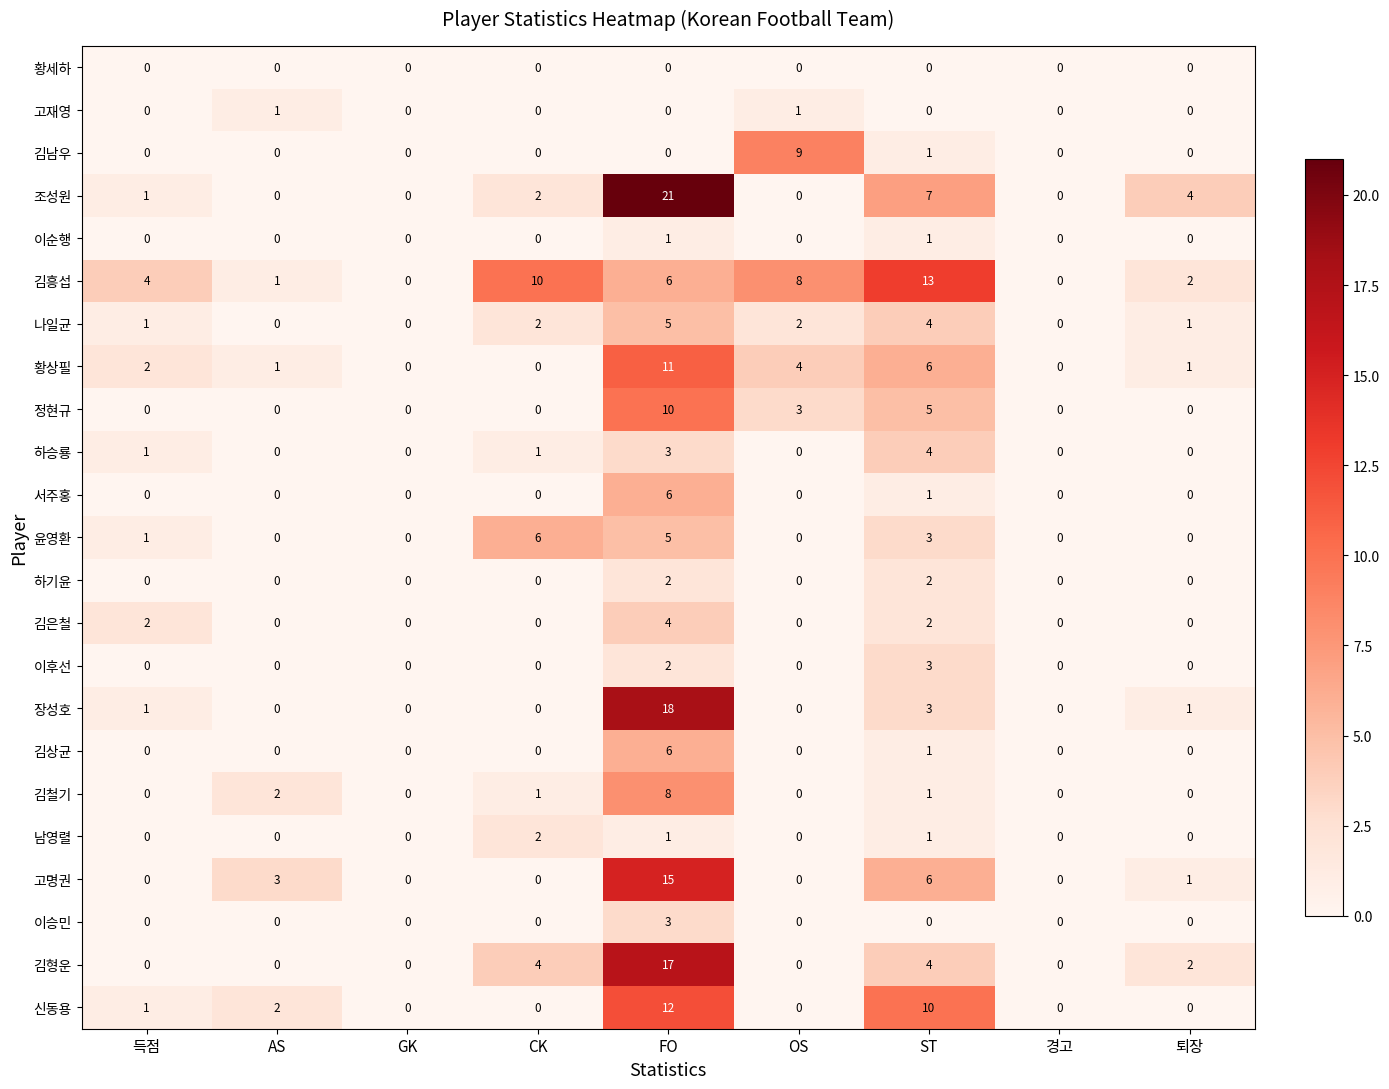

At how many categories does at least one series exceed 1?

7